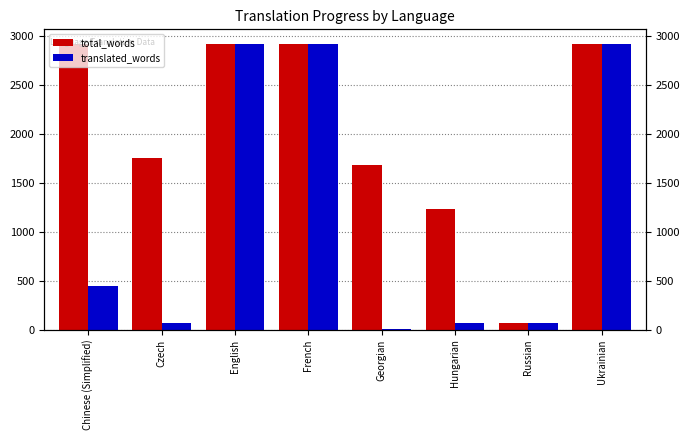

At which label does total_words reach its peak?

French